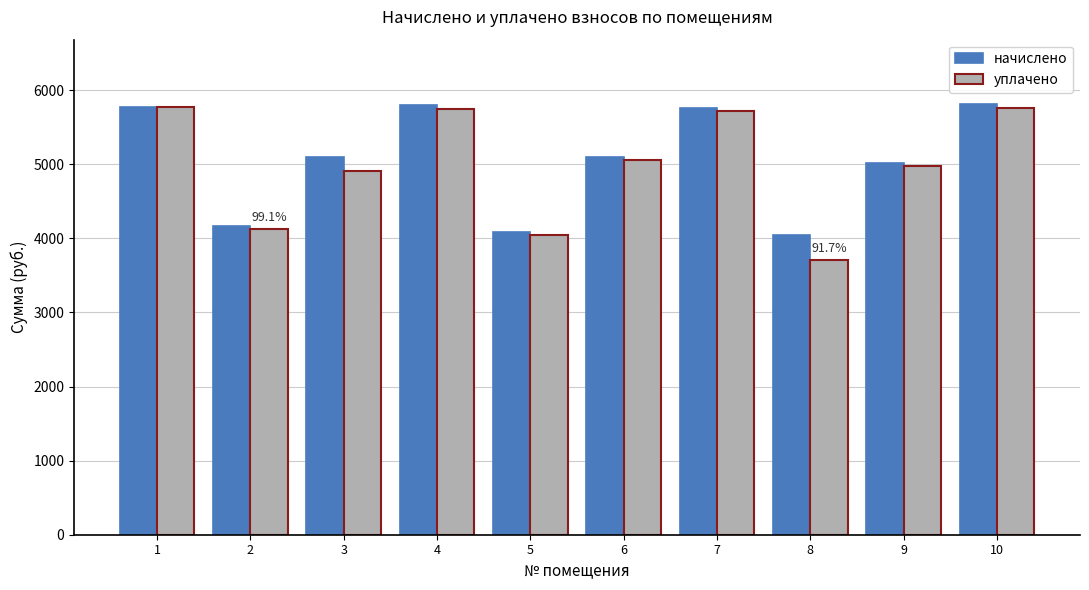

At which category does the chart reach its minimum across all series?

8